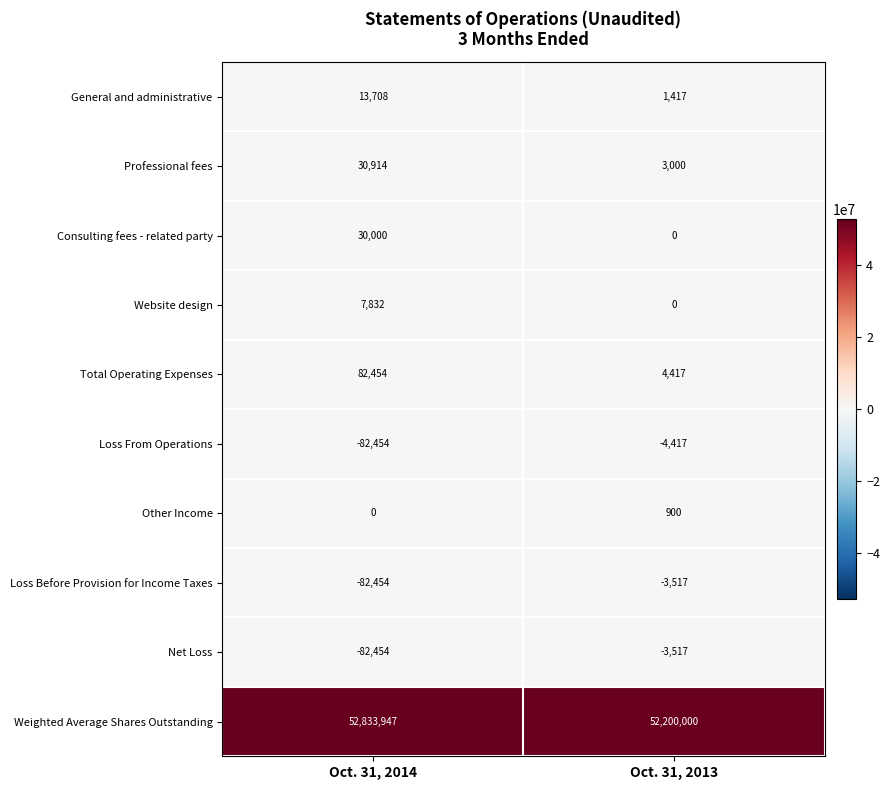

Reading left to right, extract all data points from this chart.

General and administrative: 13708	1417
Professional fees: 30914	3000
Consulting fees - related party: 30000	0
Website design: 7832	0
Total Operating Expenses: 82454	4417
Loss From Operations: -82454	-4417
Other Income: 0	900
Loss Before Provision for Income Taxes: -82454	-3517
Net Loss: -82454	-3517
Weighted Average Shares Outstanding: 52833947	52200000